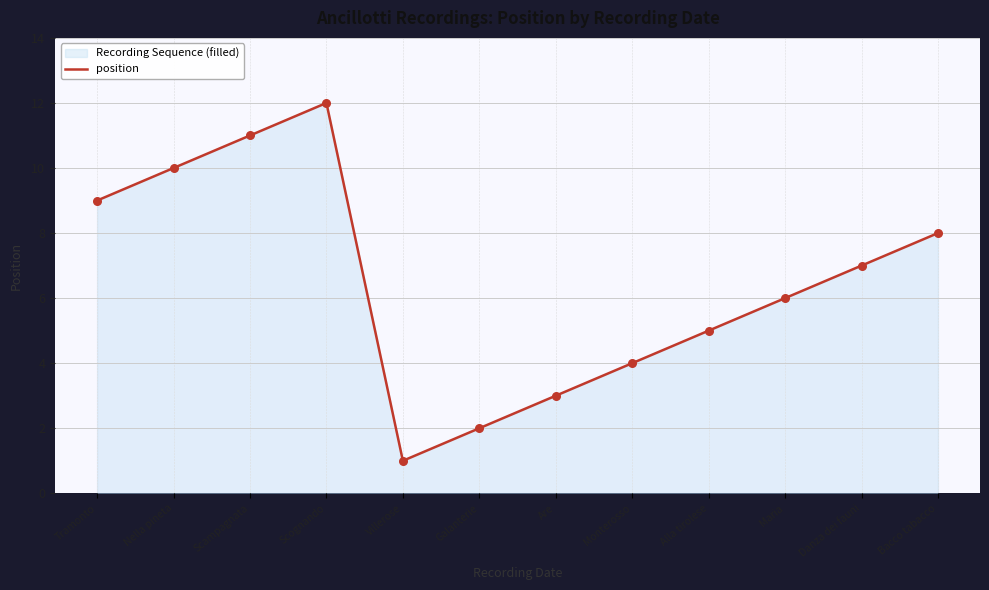

What is the ratio of the value at Galanterie to the value at Scampagnata?

0.2